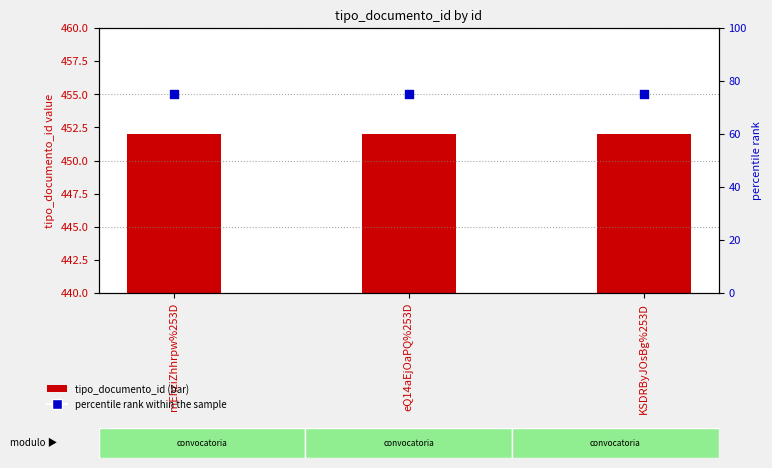

Which series reaches the maximum Y coordinate?

tipo_documento_id